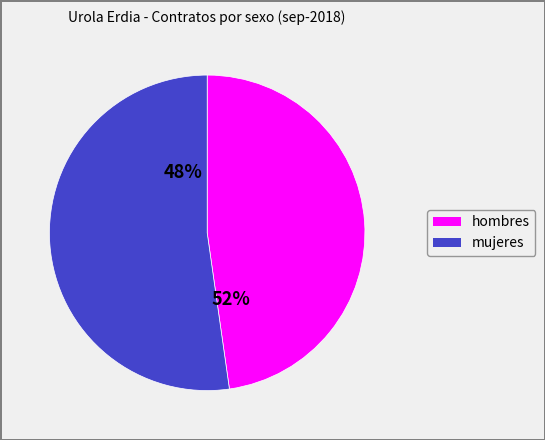

Is it true that mujeres is 52% of the pie?

True